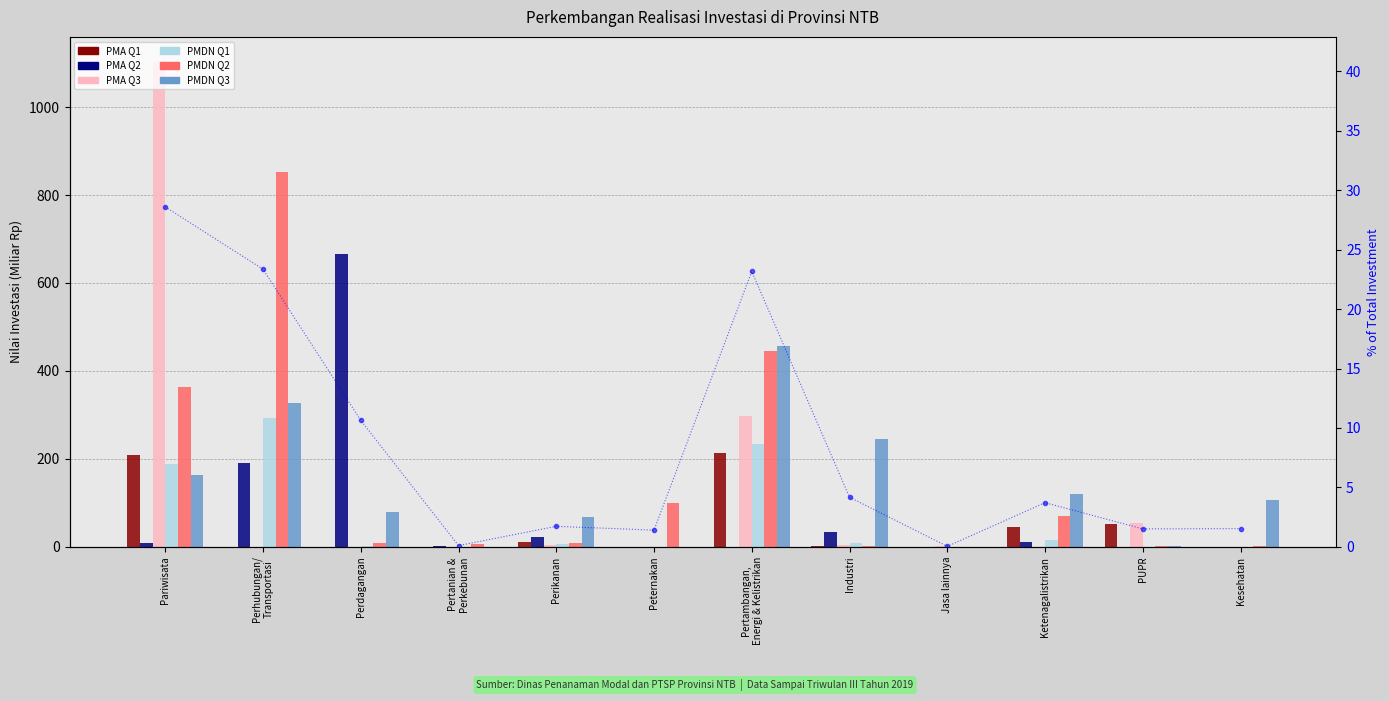

Which series changed the most between Pariwisata and Perikanan?

PMA Q3